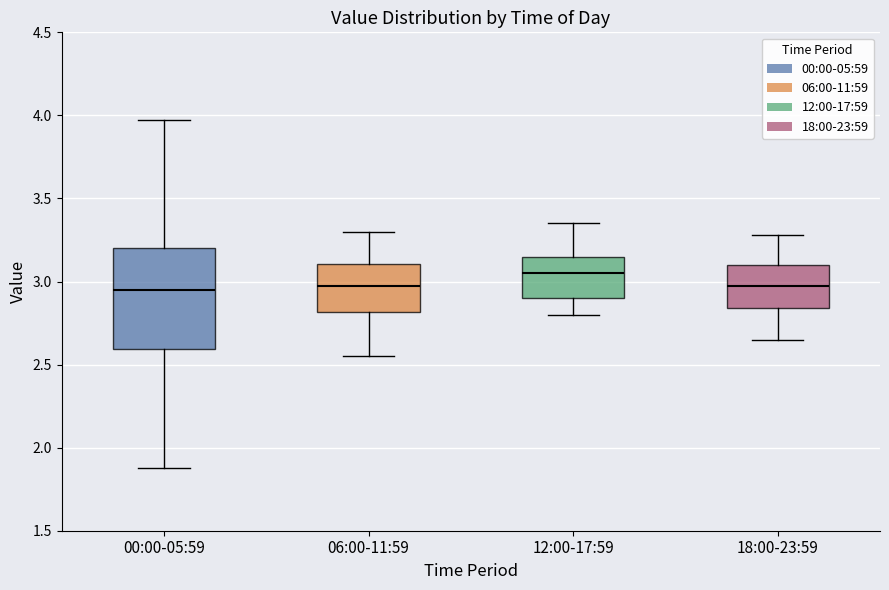

Comparing the boxes themselves (not the whiskers), which one is the tallest?

00:00-05:59